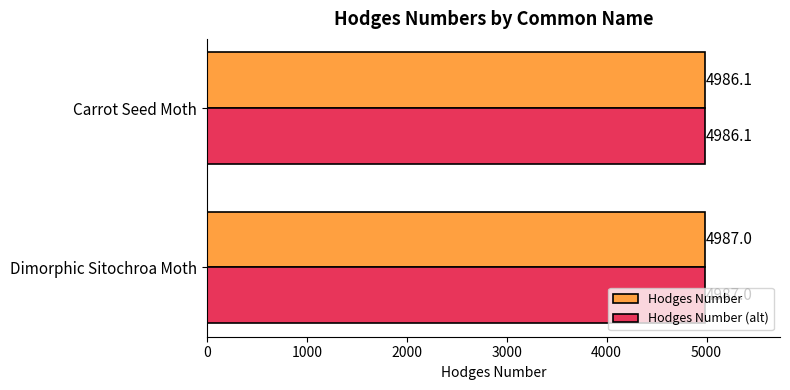

Rank the categories by Hodges Number (alt) value from lowest to highest.

Carrot Seed Moth, Dimorphic Sitochroa Moth